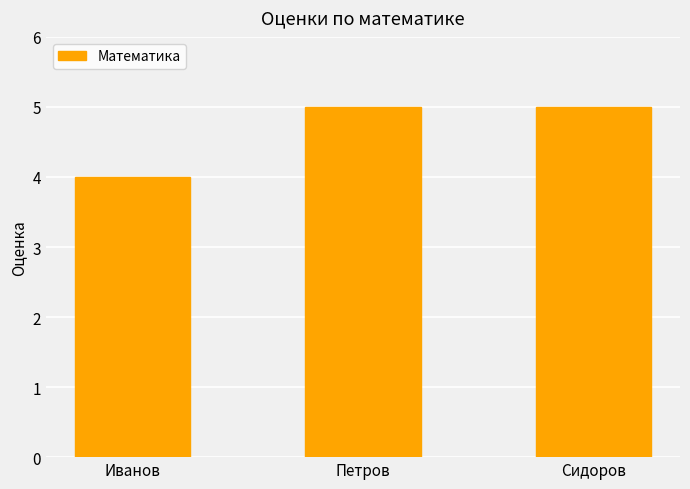

How many values are below 5?

1